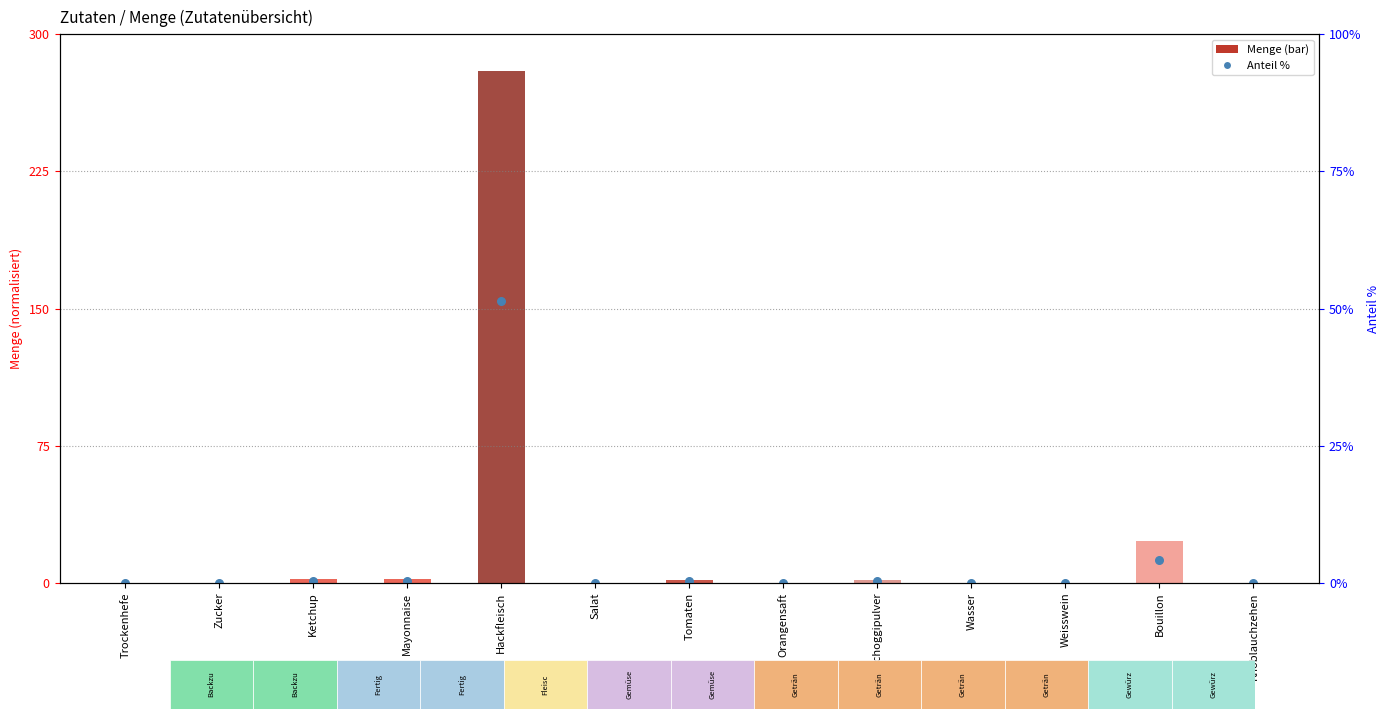

What are all the series names shown in the legend?

Menge, Anteil %